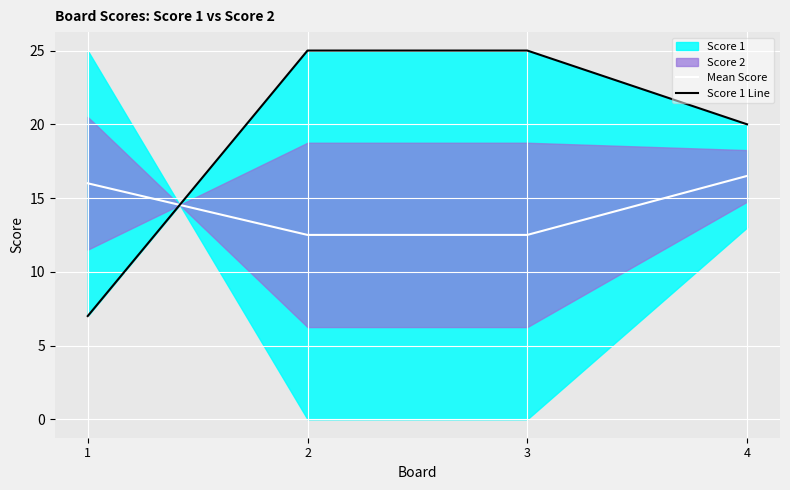

Is it true that Mean Score equals 4.2 at 3?

False